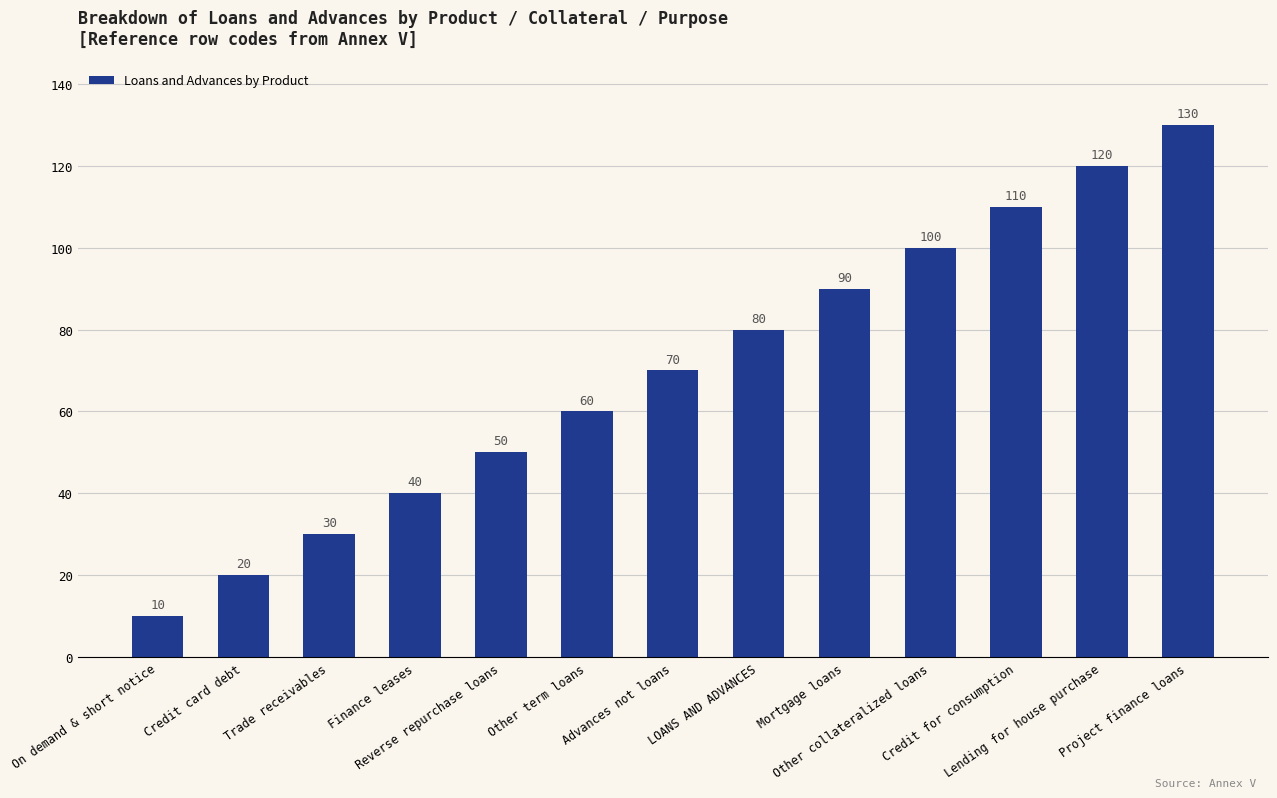

What position from the right is On demand & short notice?

13